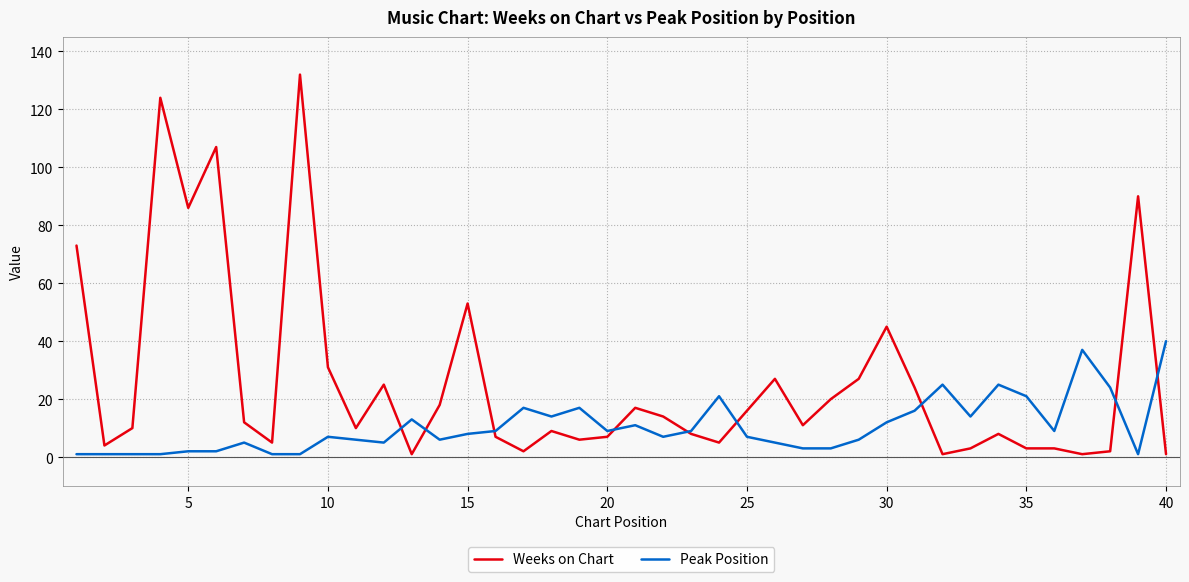

How many intersections are there between Weeks on Chart and Peak Position?

9